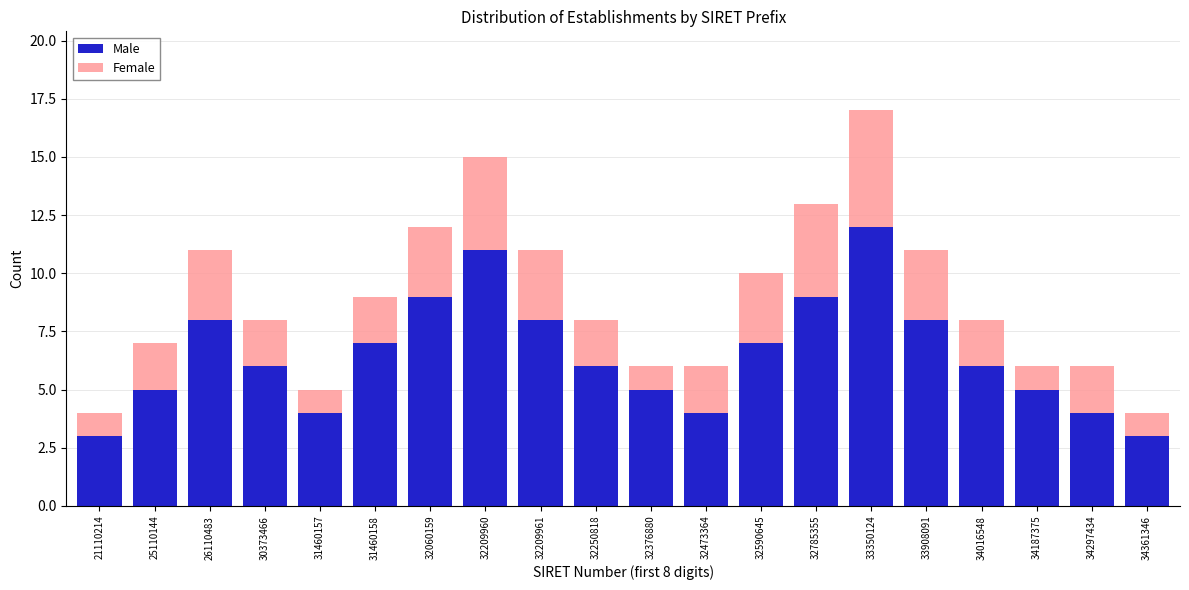

Read the Male value at 32785355.

9